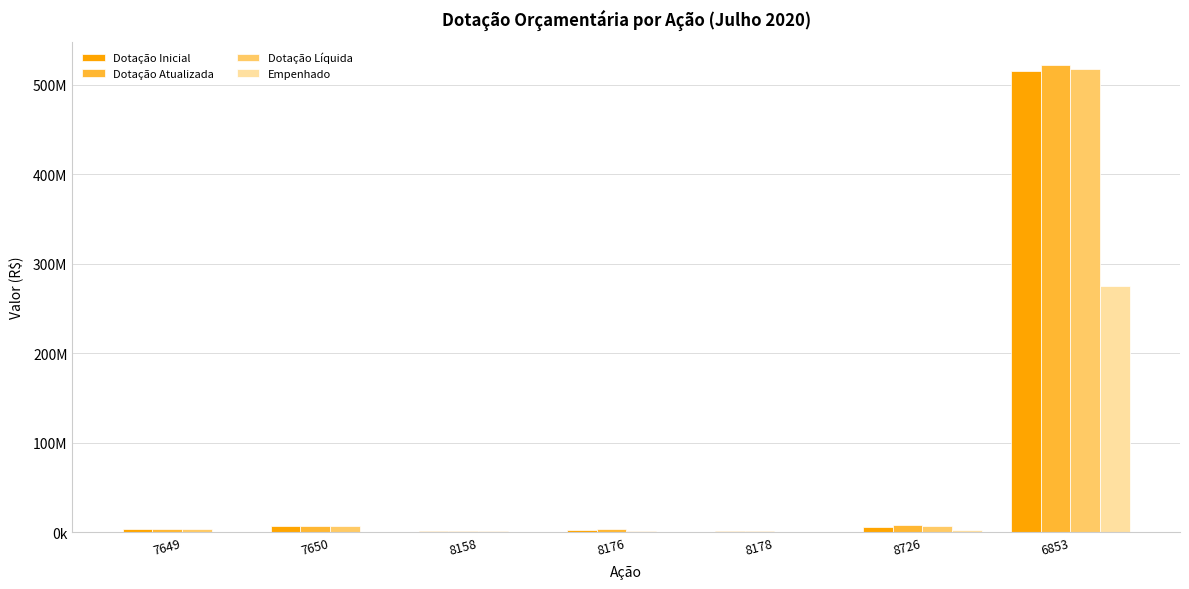

What is the difference between the highest and lowest values at 6853?

247436865.6